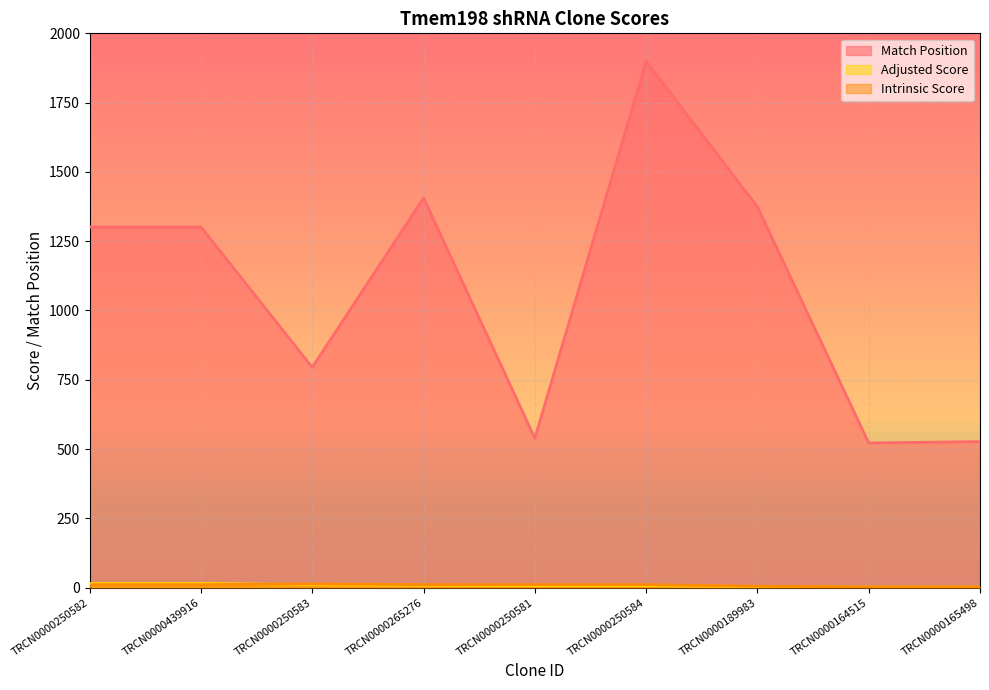

What is the difference between the highest and lowest values at TRCN0000250581?

531.4